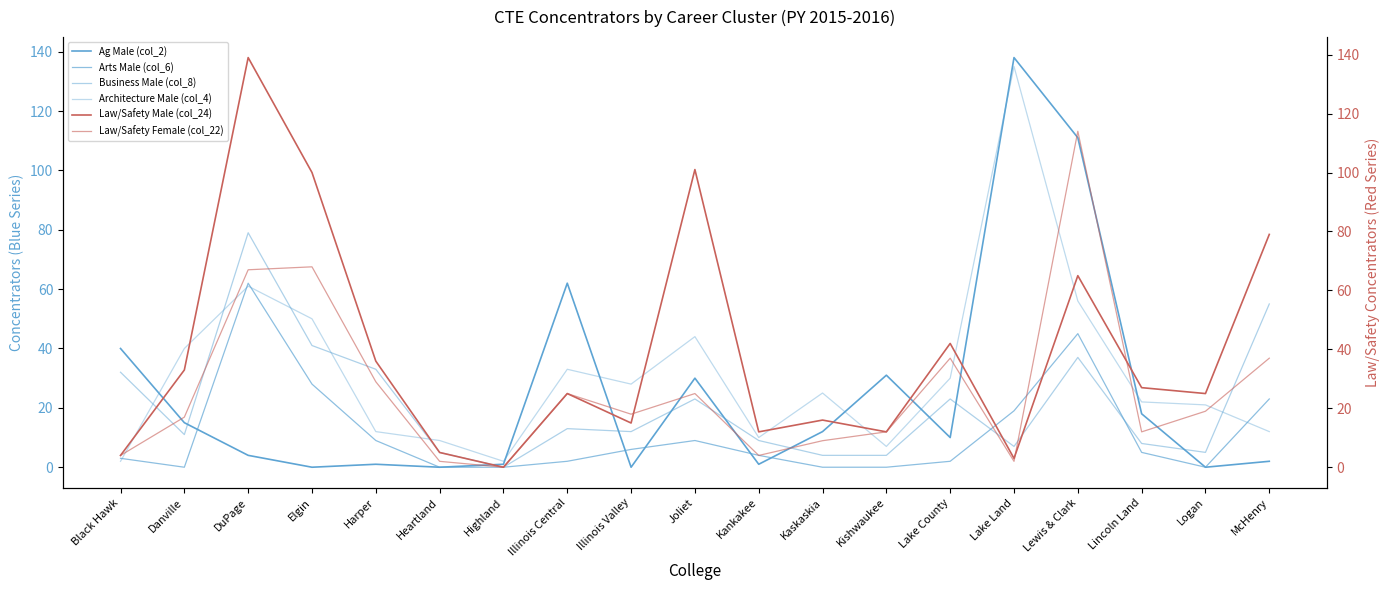

What is the label of the 3rd point from the right?

Lincoln Land